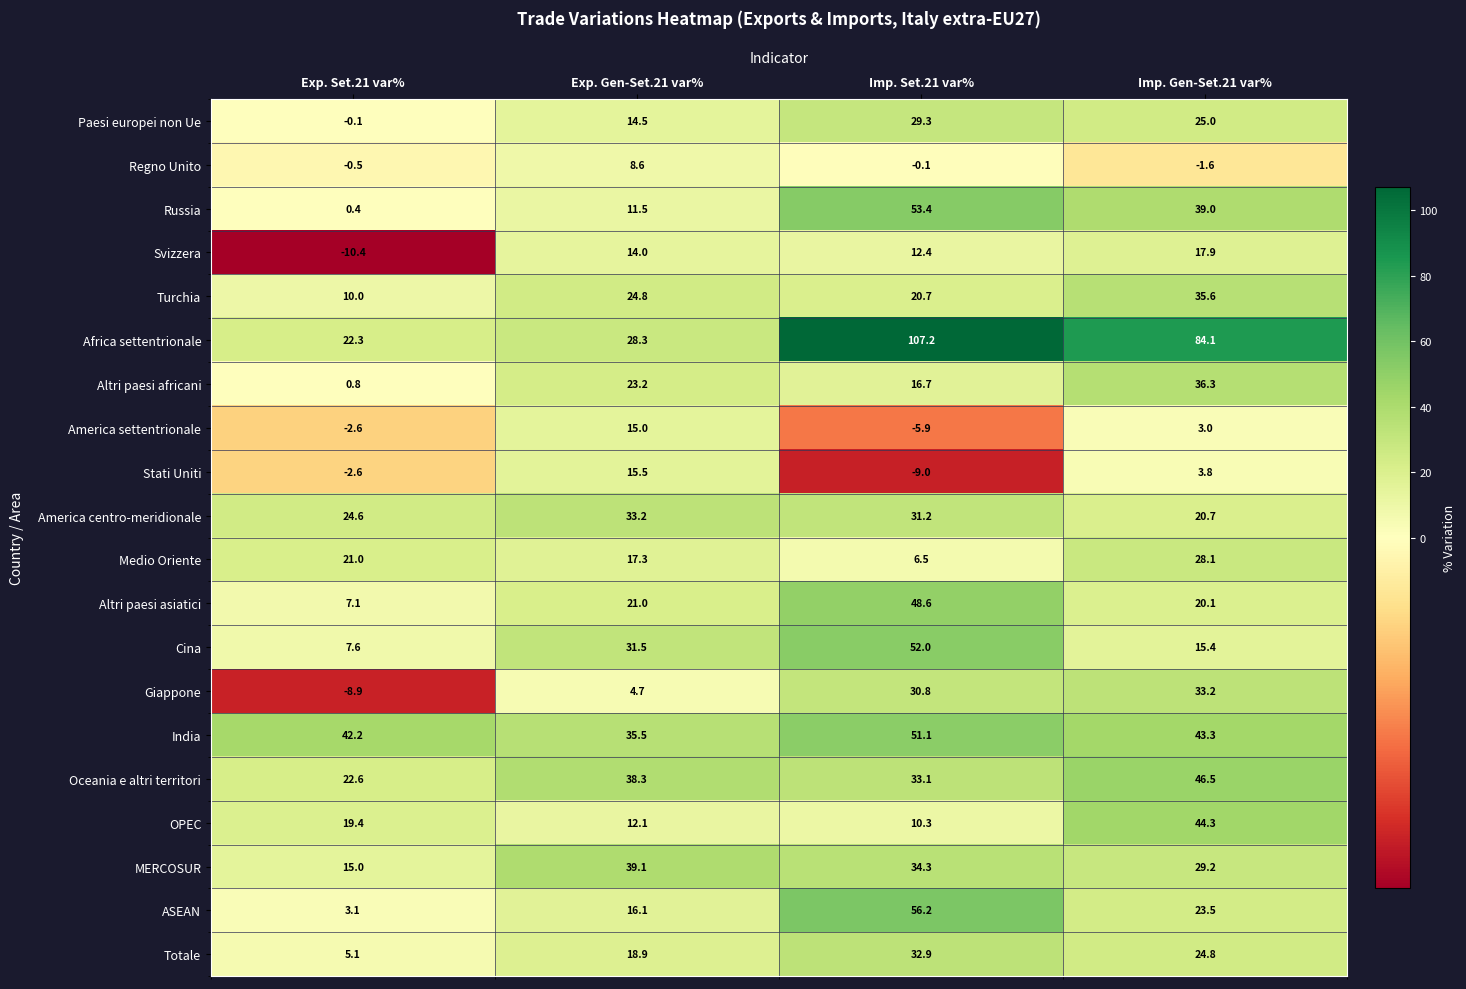

At which category does the chart reach its minimum across all series?

Exp. Set.21 var%